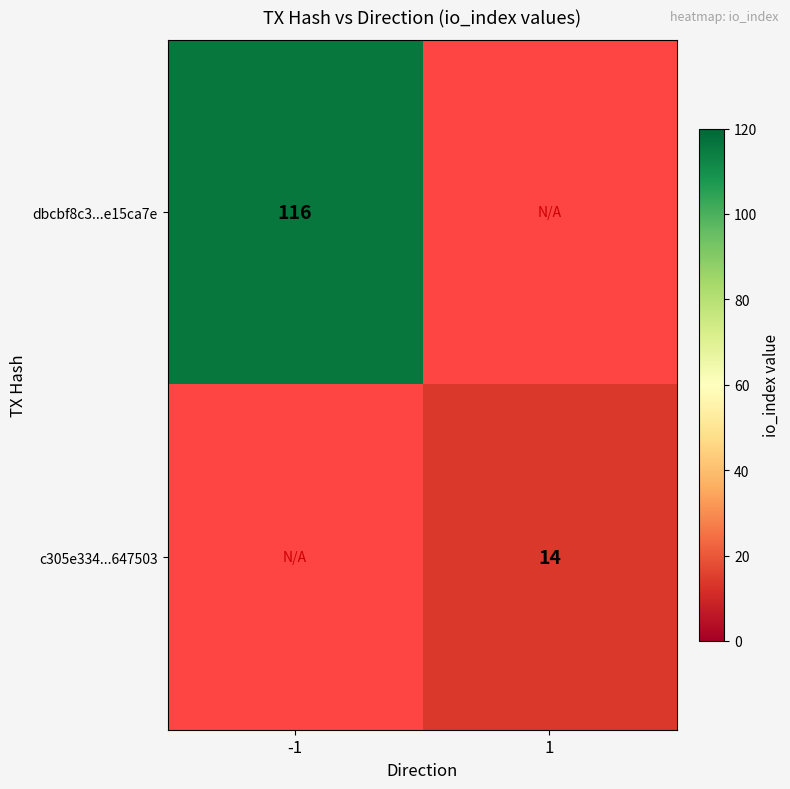

At how many categories does at least one series exceed 71?

1